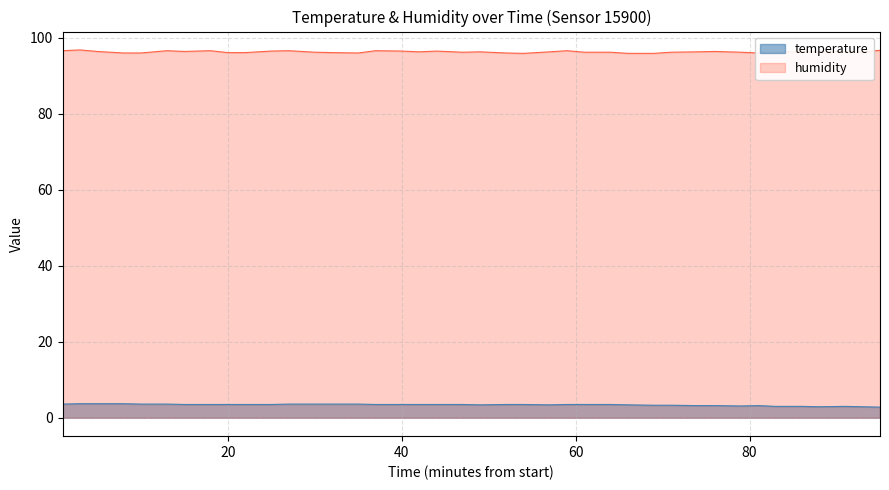

What is the difference between the maximum and minimum values in the humidity series?

0.9